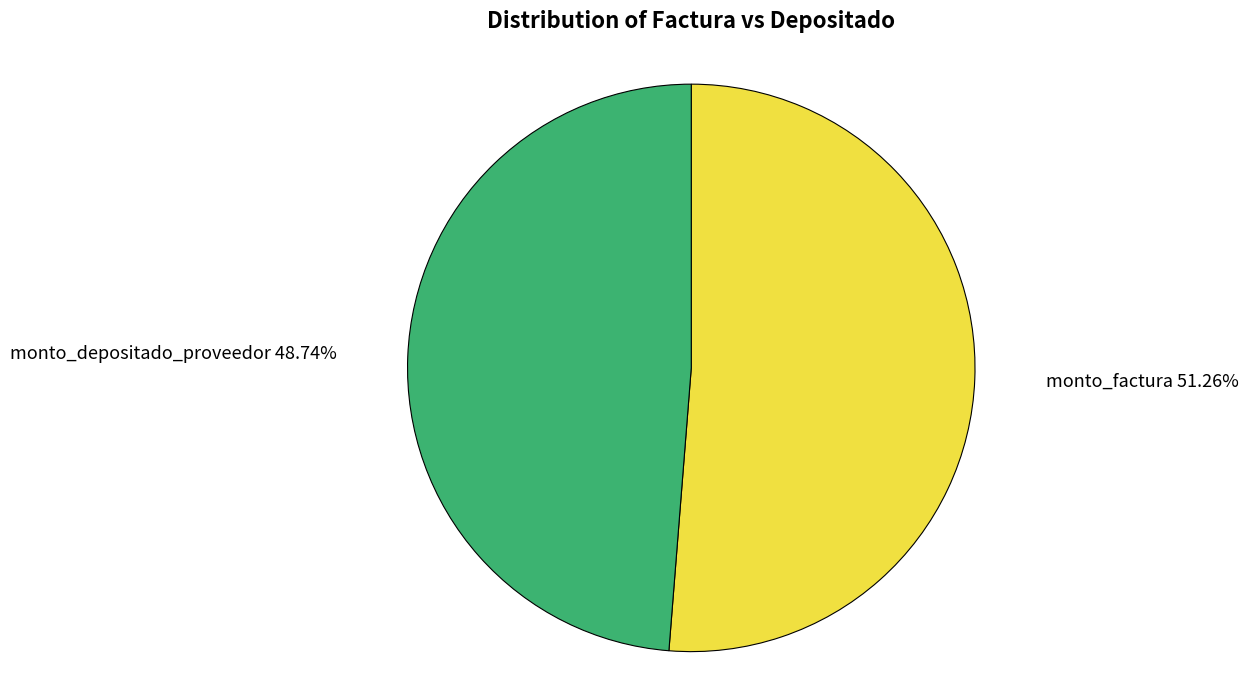

What portion of the pie excludes monto_depositado_proveedor?

51.3%